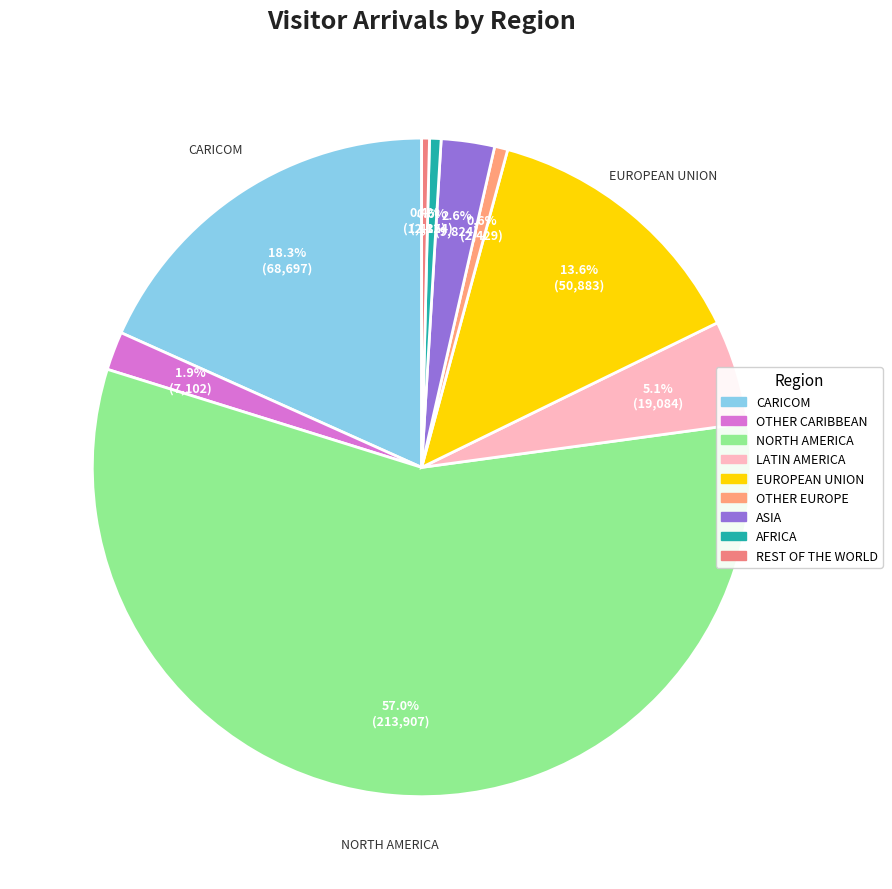

Count the number of slices in the pie.

9